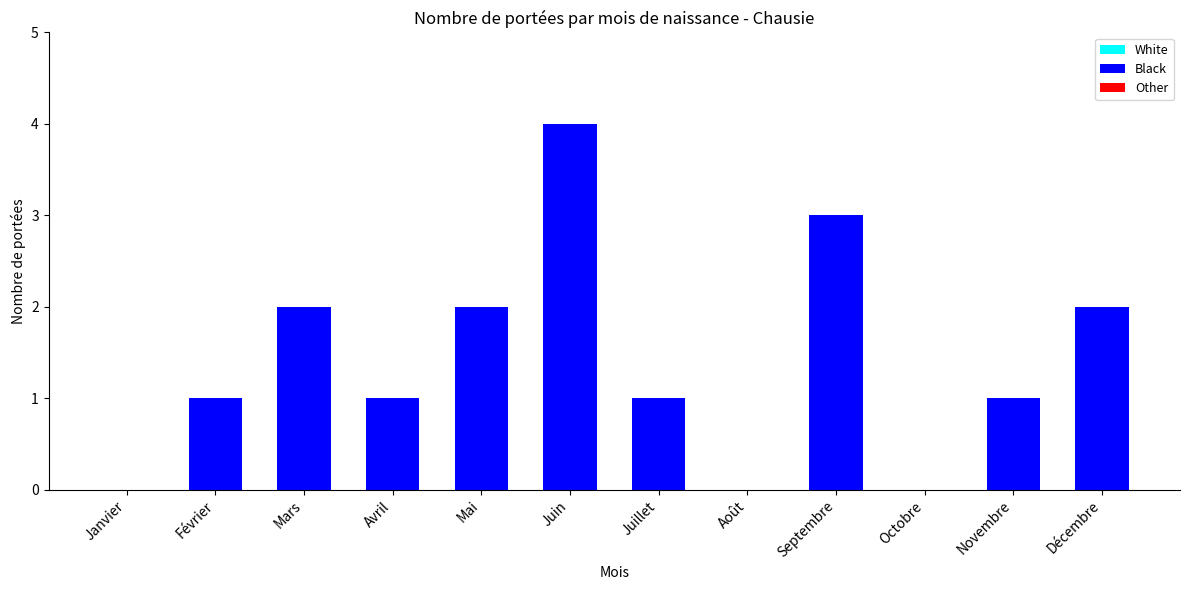

Is it true that the value at Octobre is 0?

True